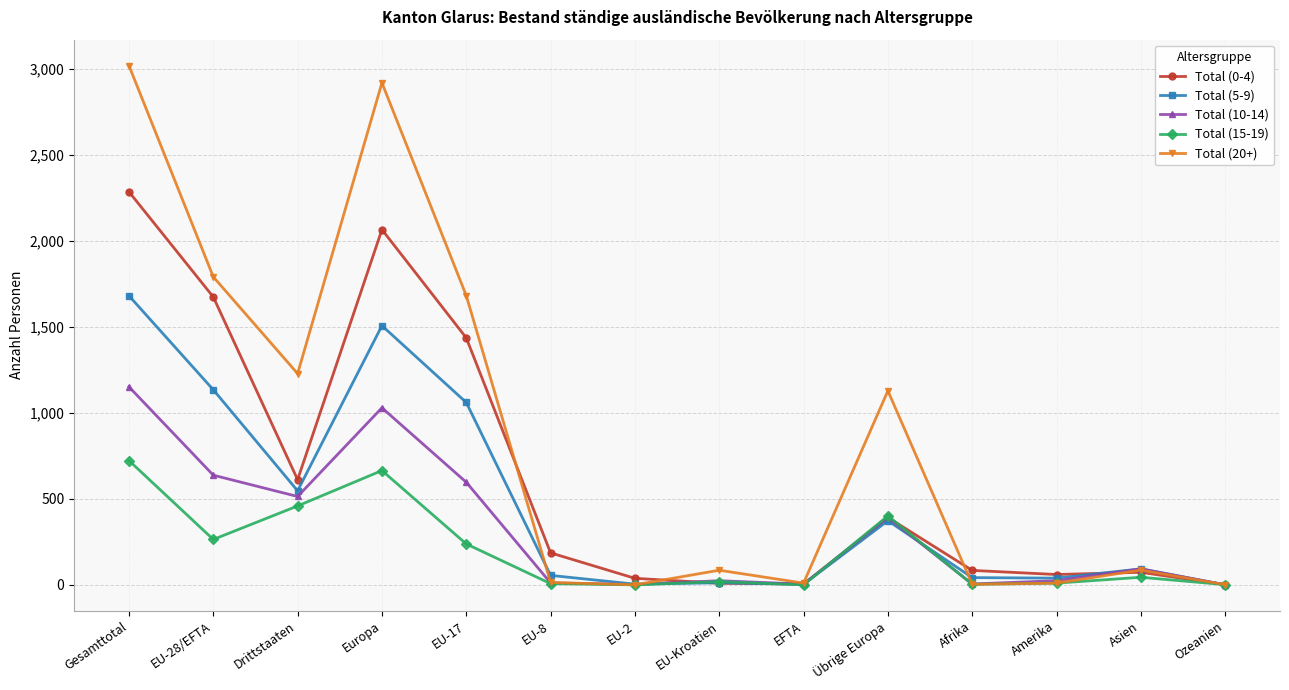

At which category does Total (0-4) reach its first local peak?

Europa